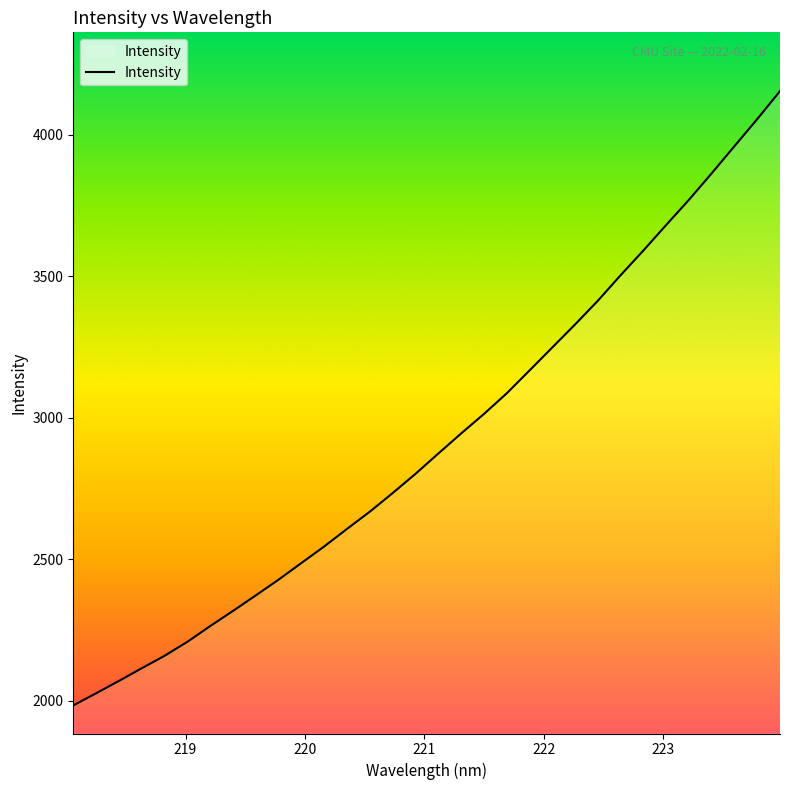

What is the smallest value displayed?

1983.7